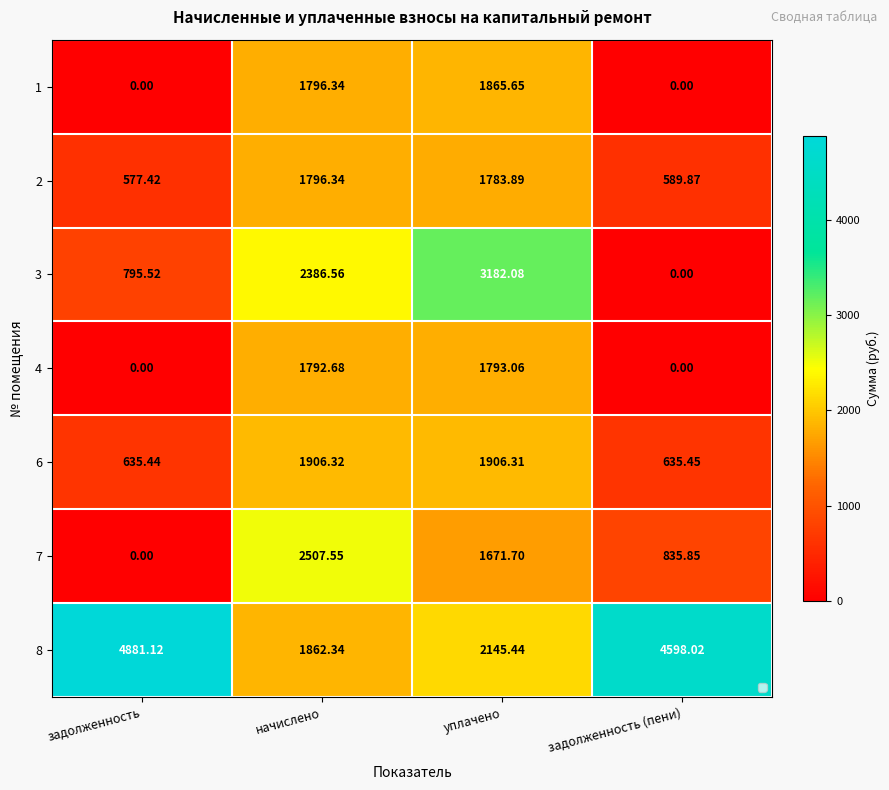

What is the spread (max minus min) of values at начислено?

714.9